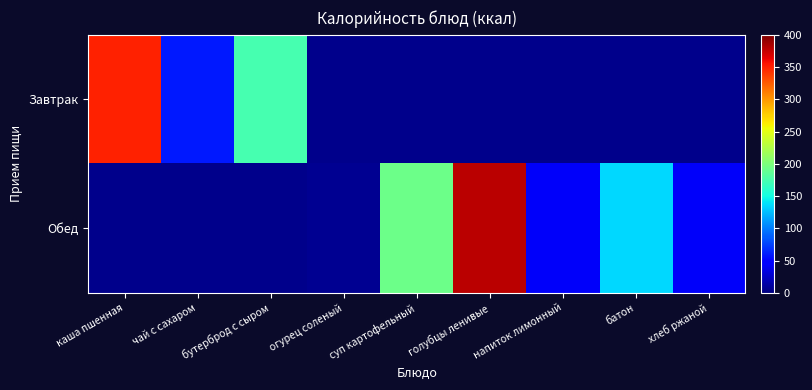

What value does the Обед series have at суп картофельный?

193.6